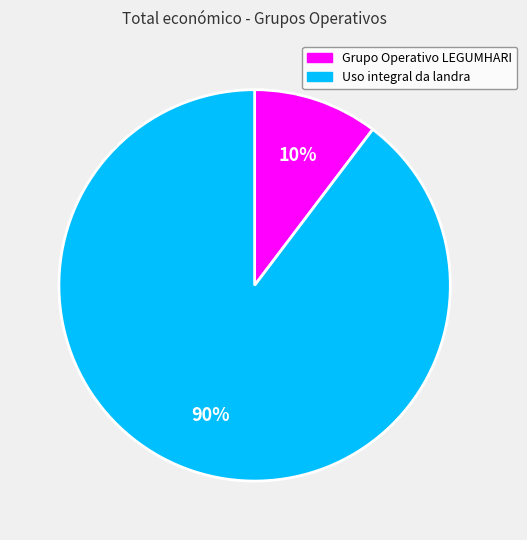

True or false: Uso integral da landra accounts for 78% of the total.

False